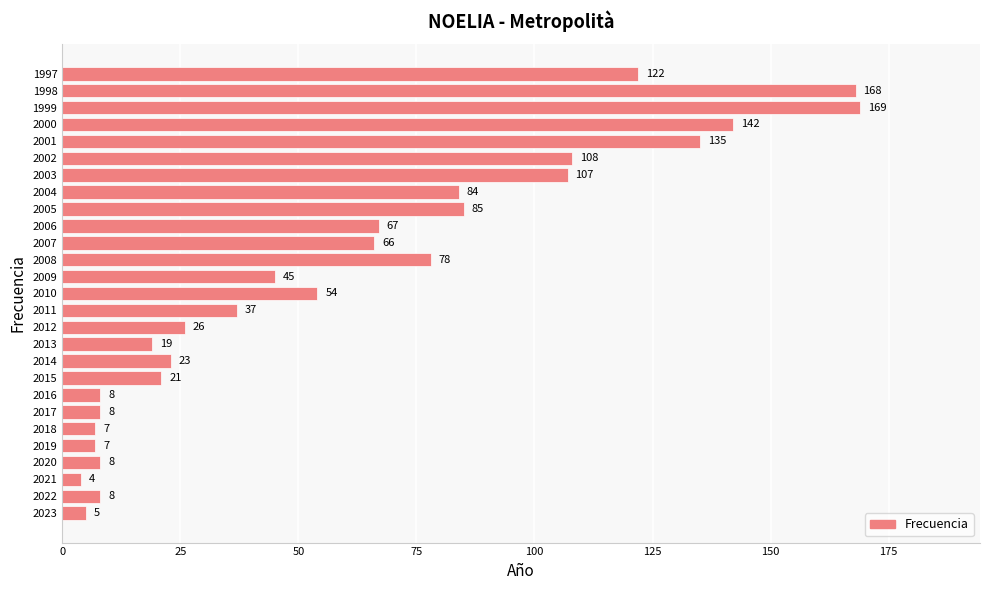

What is the ratio of the value at 2015 to the value at 2007?

0.3